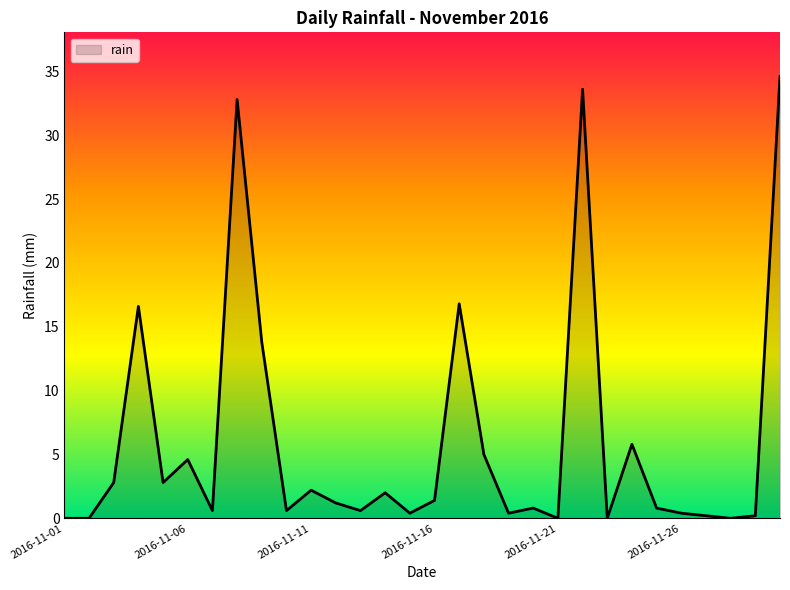

What is the difference between the maximum and minimum values?

34.6